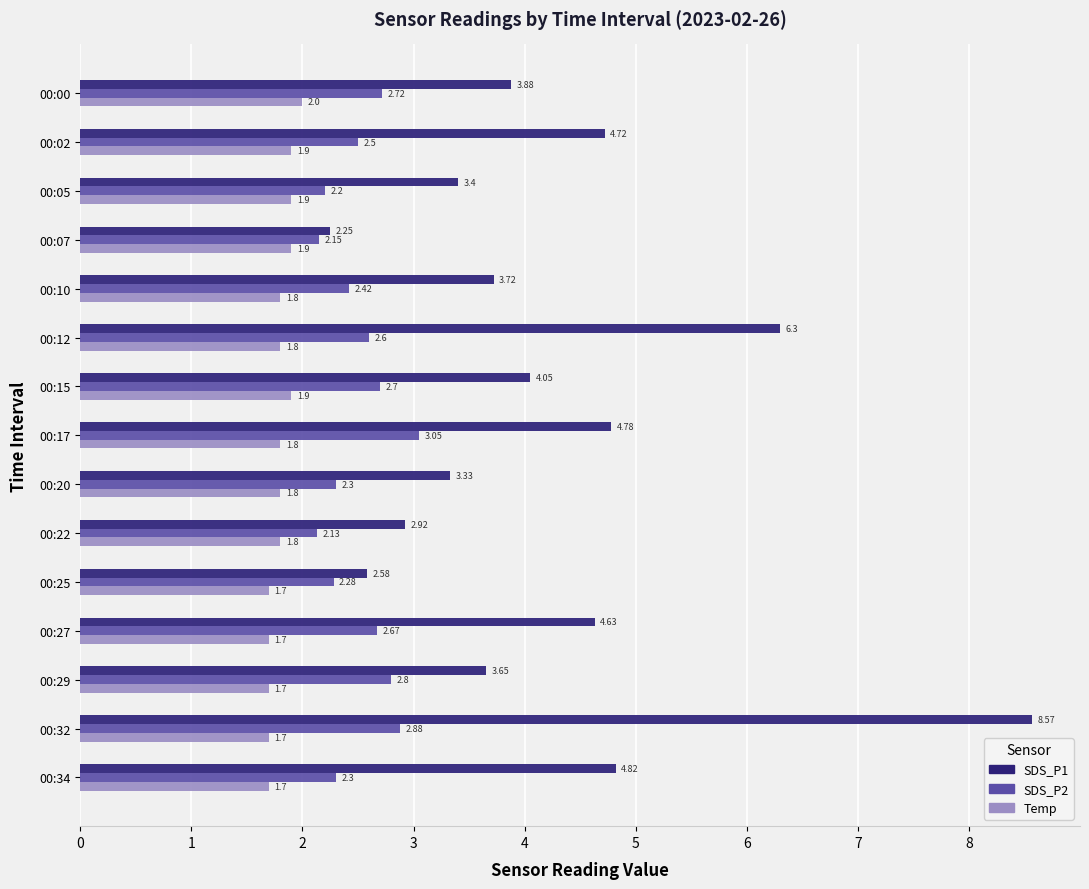

What is the average value of the Temp series?

1.8